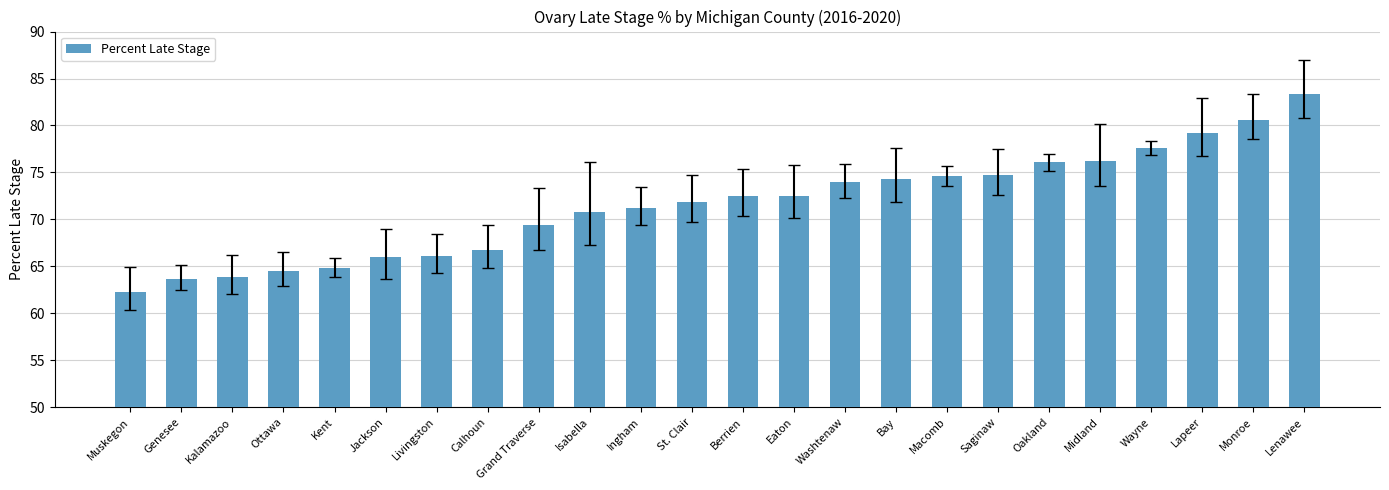

True or false: the data shows 76.2 at Midland.

True